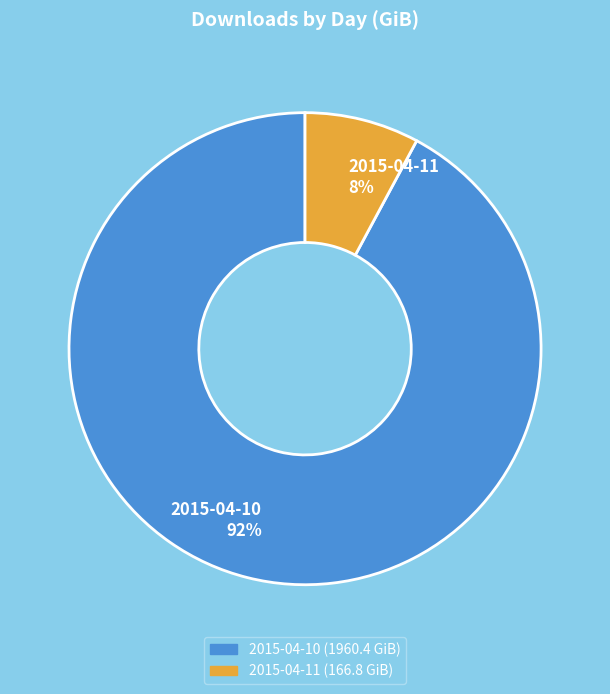

What is the smallest slice in the pie chart?

2015-04-11